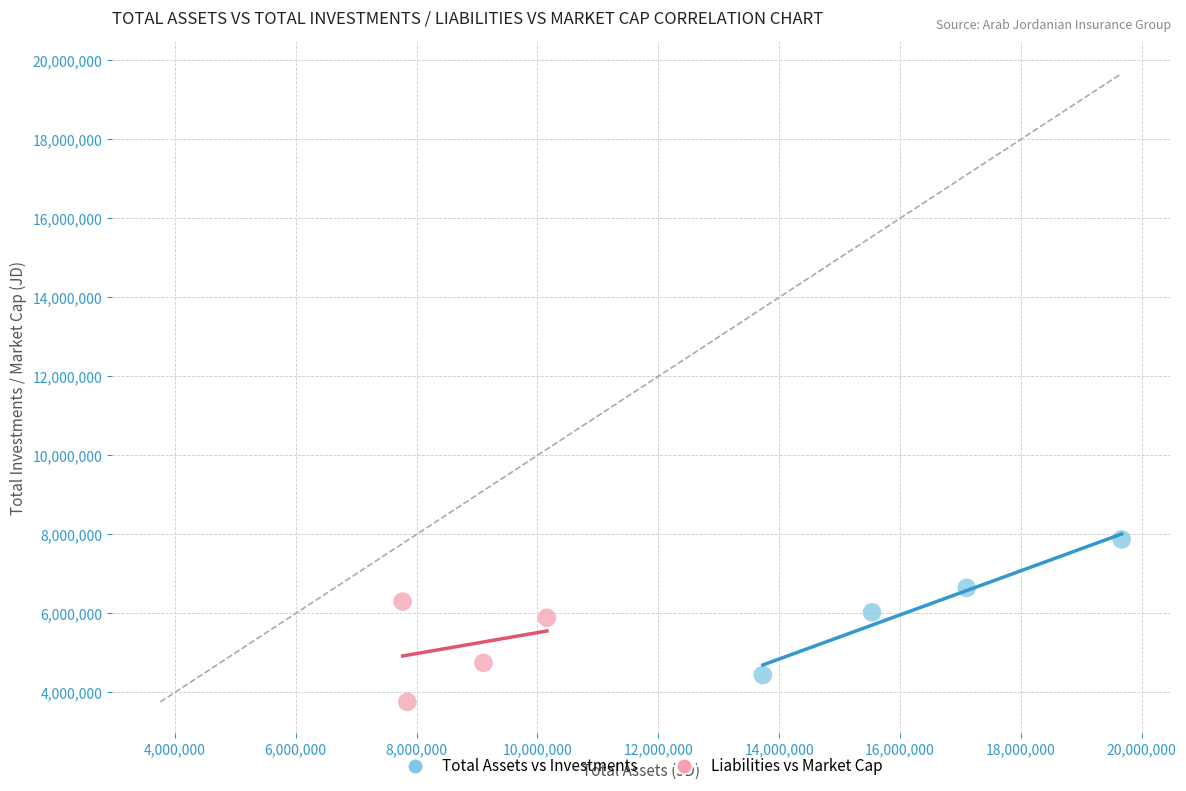

What are all the series names shown in the legend?

Total Assets vs Investments, Liabilities vs Market Cap